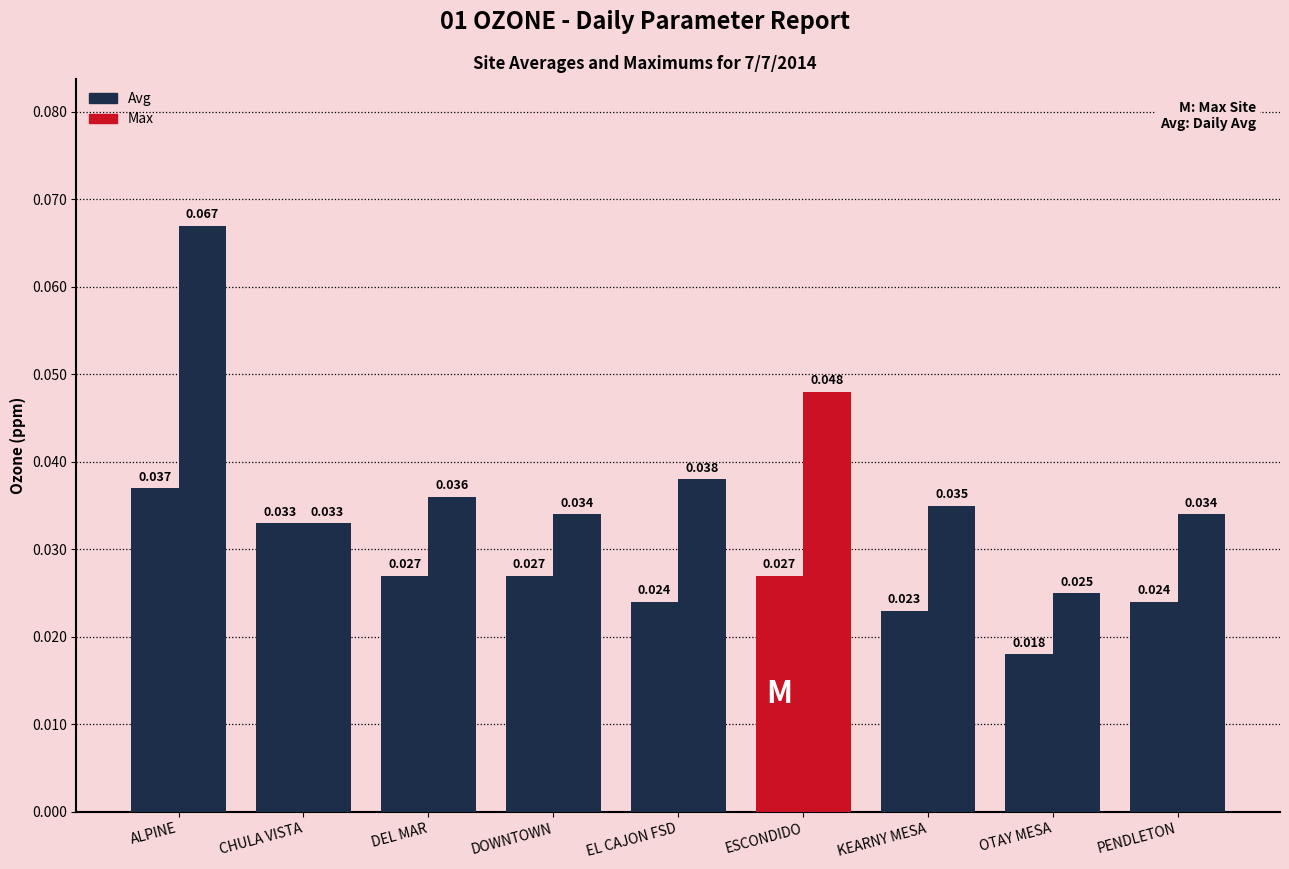

At which label is Max closest to 0?

OTAY MESA